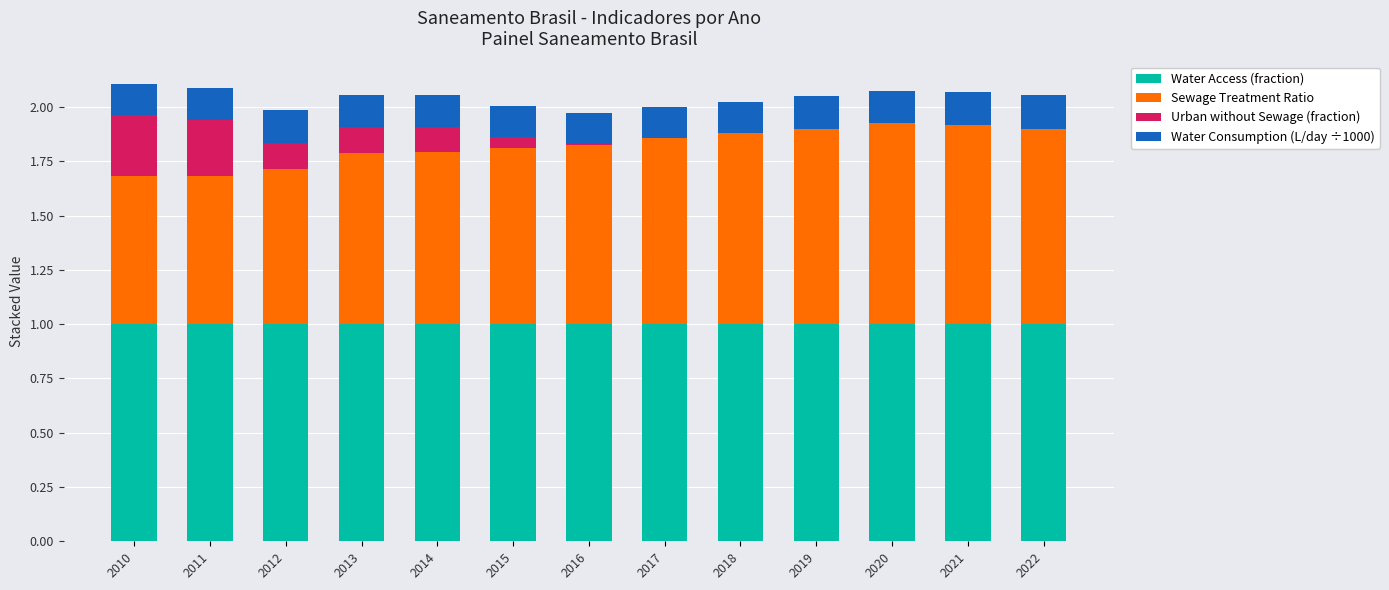

What is the total value across all series at 2020?

2.1